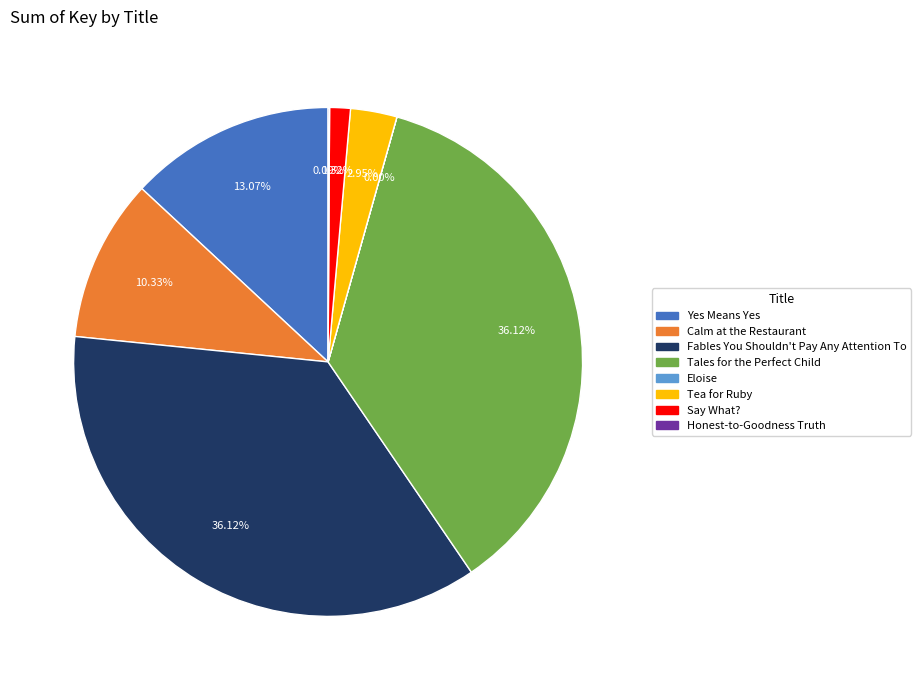

Does Yes Means Yes represent more than half of the total?

No